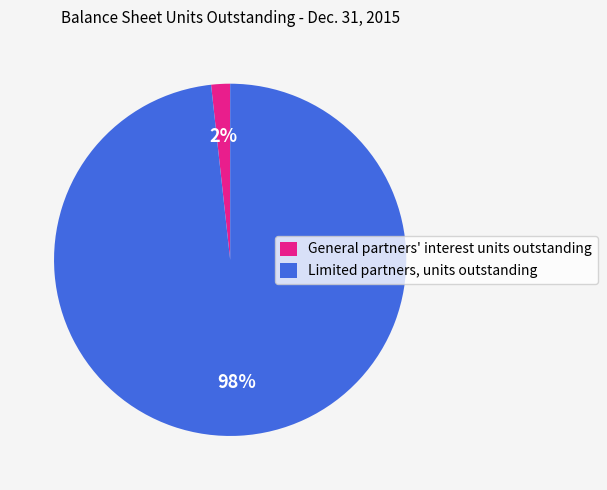

Which slice is the largest?

Limited partners, units outstanding